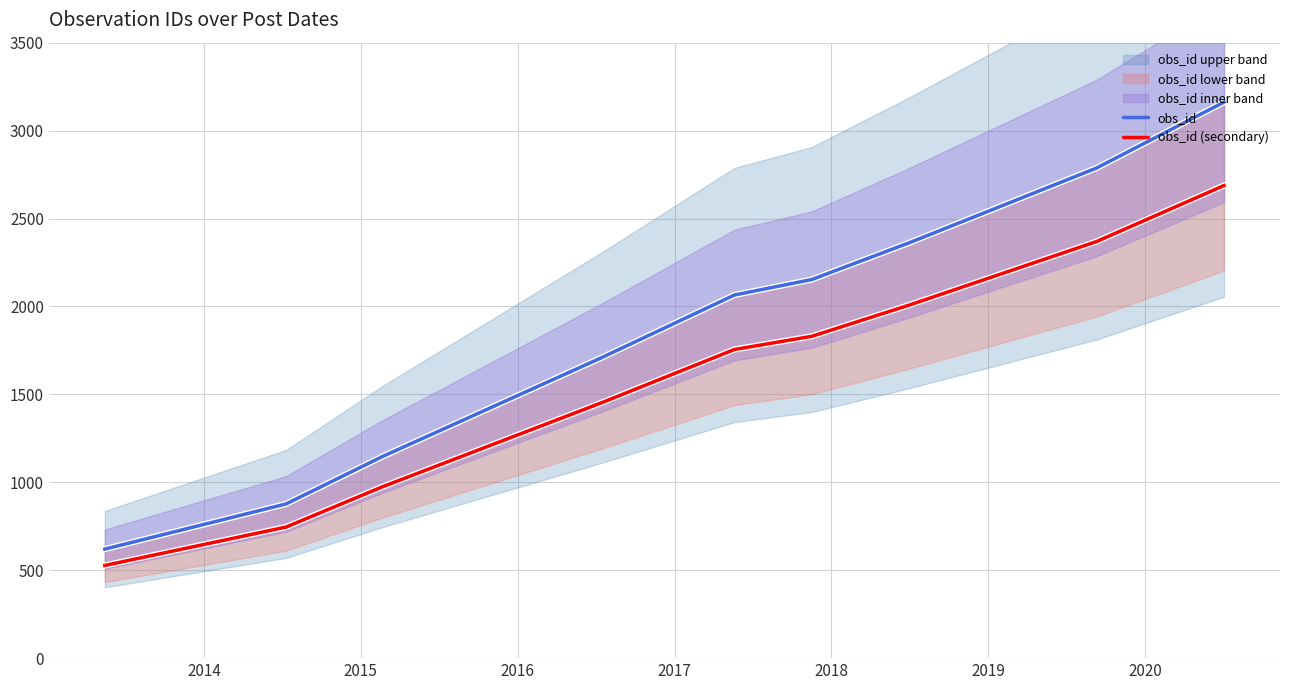

True or false: obs_id and obs_id (secondary) cross at least once.

False